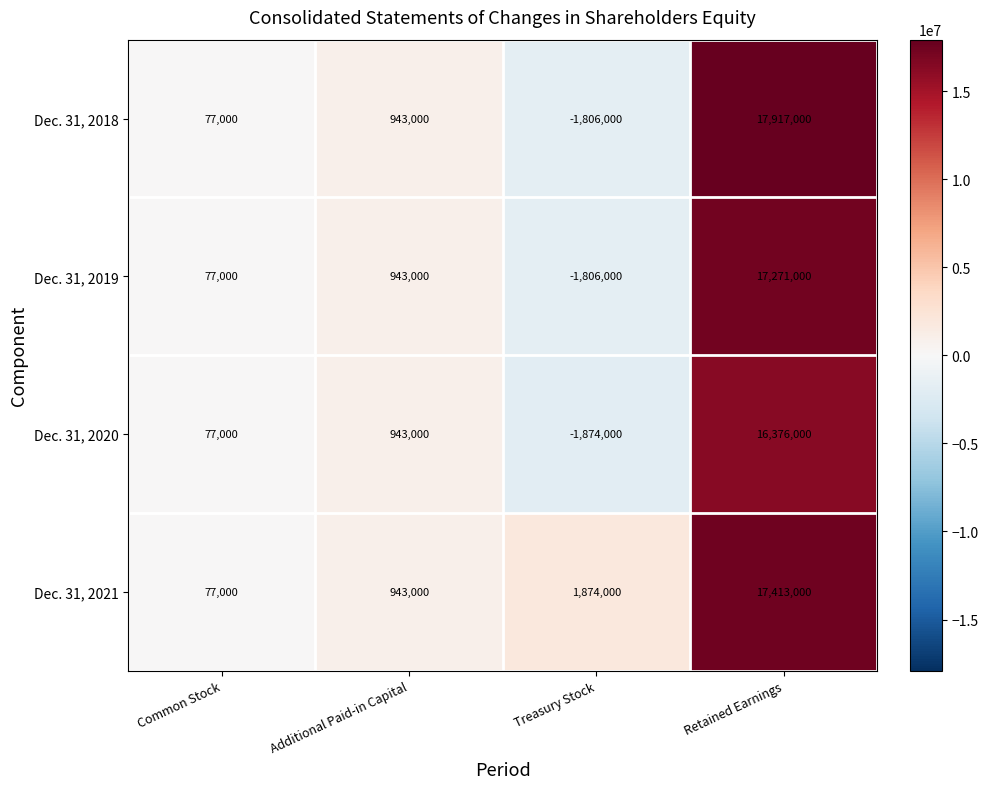

Reading left to right, what are all the values shown in this chart?

Dec. 31, 2018: Common Stock=77000	Additional Paid-in Capital=943000	Treasury Stock=-1806000	Retained Earnings=17917000
Dec. 31, 2019: Common Stock=77000	Additional Paid-in Capital=943000	Treasury Stock=-1806000	Retained Earnings=17271000
Dec. 31, 2020: Common Stock=77000	Additional Paid-in Capital=943000	Treasury Stock=-1874000	Retained Earnings=16376000
Dec. 31, 2021: Common Stock=77000	Additional Paid-in Capital=943000	Treasury Stock=1874000	Retained Earnings=17413000